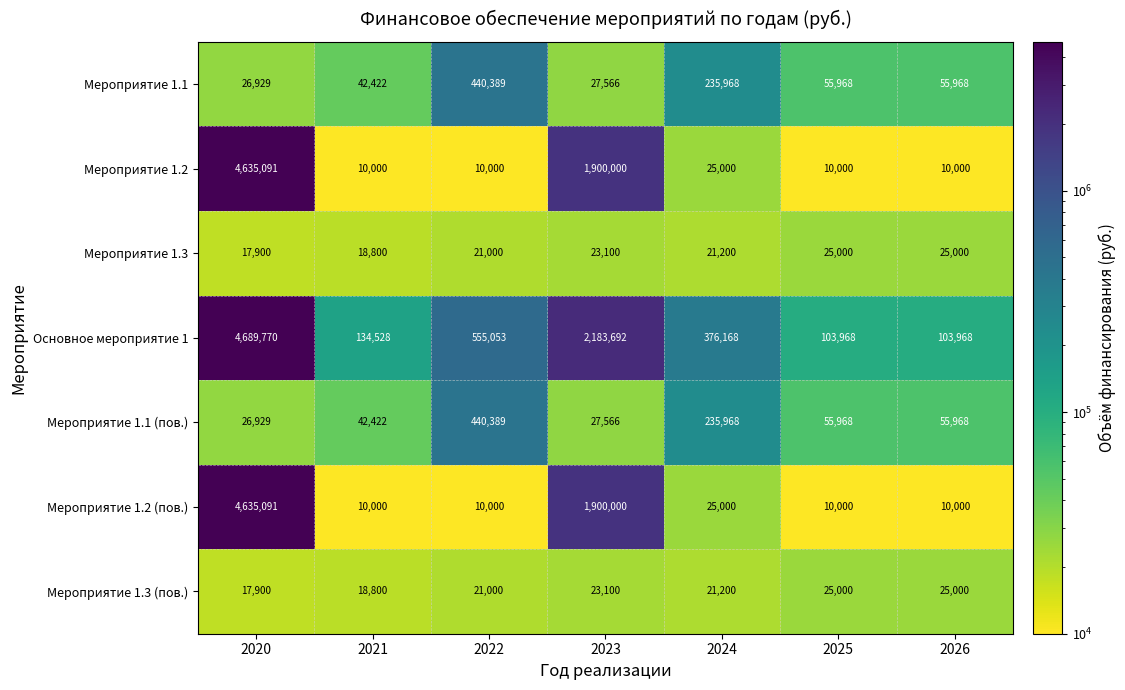

True or false: Мероприятие 1.2 (пов.) has a value of 10000 at 2021.

True